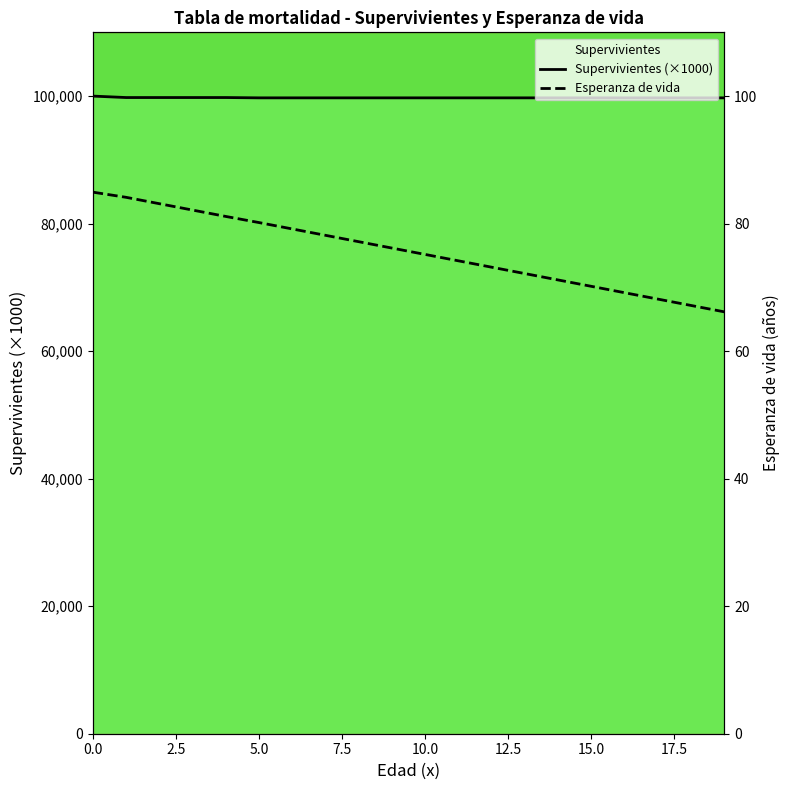

What are all the series names shown in the legend?

Supervivientes (×1000), Esperanza de vida